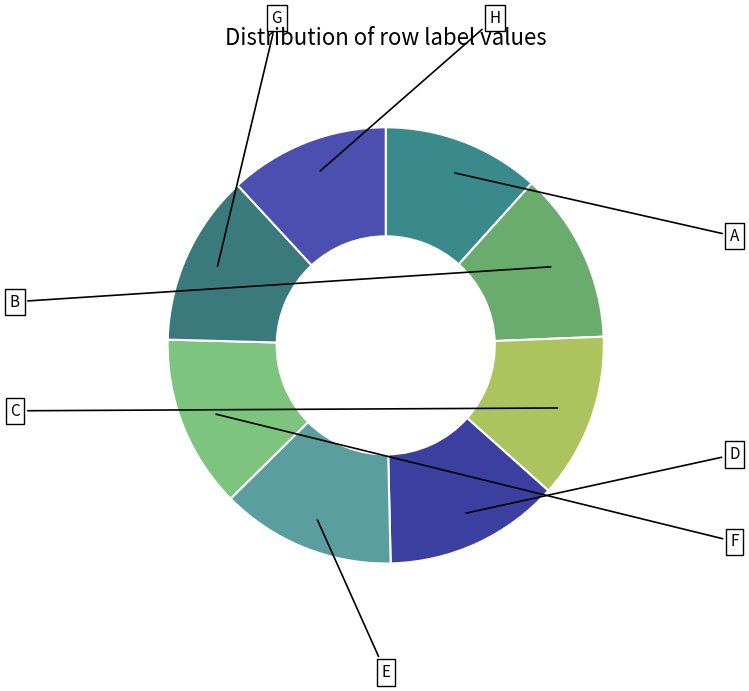

How many slices are in this pie chart?

8